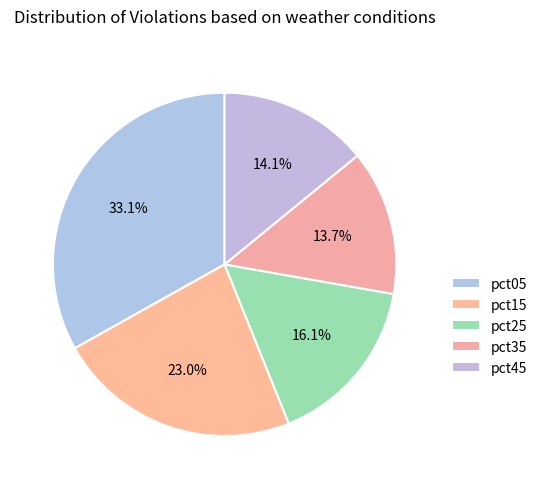

Between pct35 and pct25, which is larger?

pct25